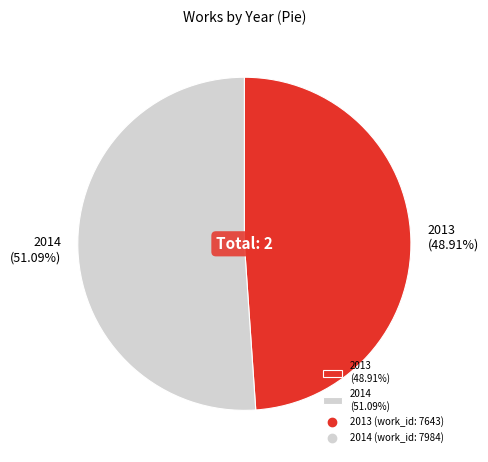

How many slices are in this pie chart?

2